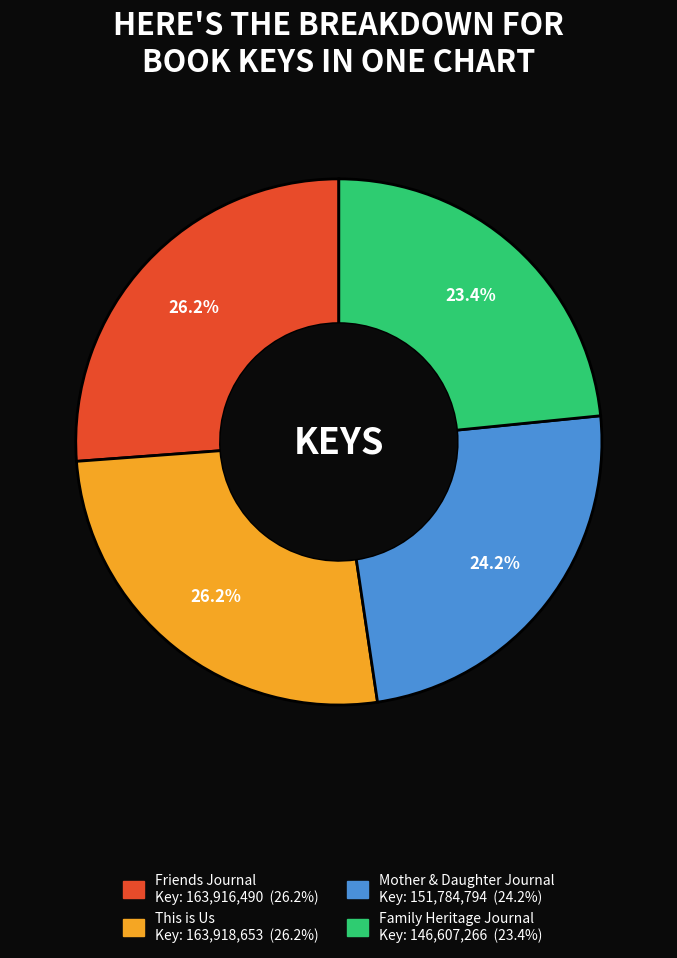

Does This is Us account for over 50% of the chart?

No